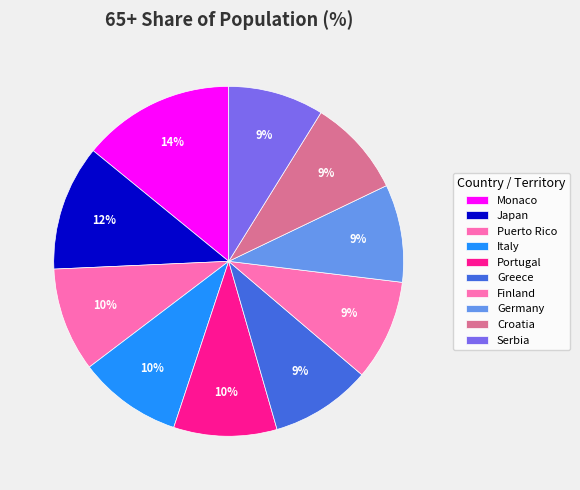

Between Monaco and Japan, which is larger?

Monaco